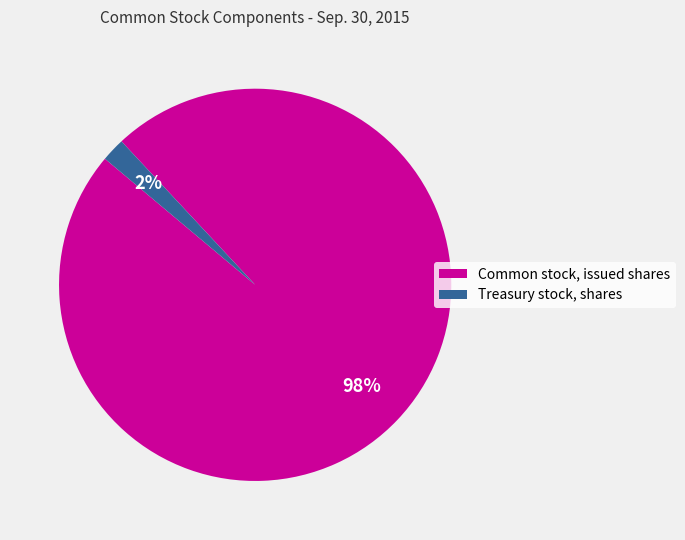

To the nearest percent, what is the difference between the Common stock, issued shares and Treasury stock, shares slice percentages?

96%